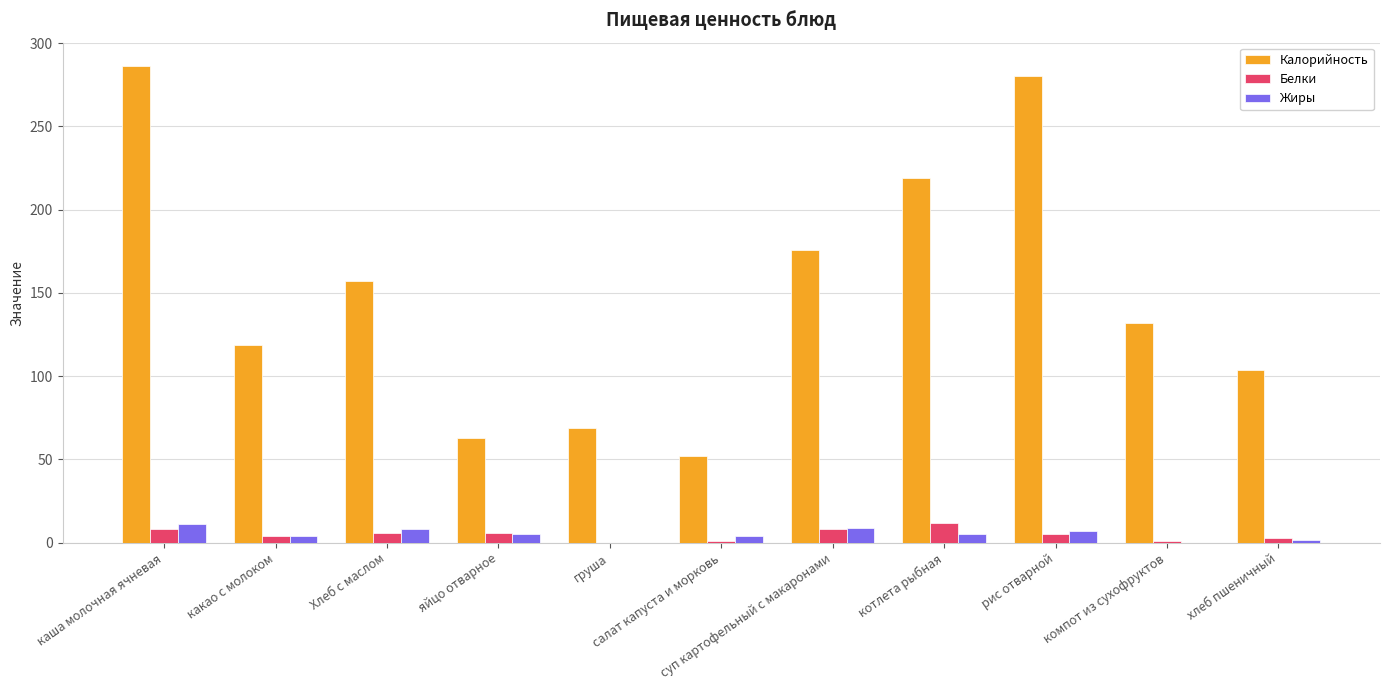

Which series has the largest total across all categories?

Калорийность